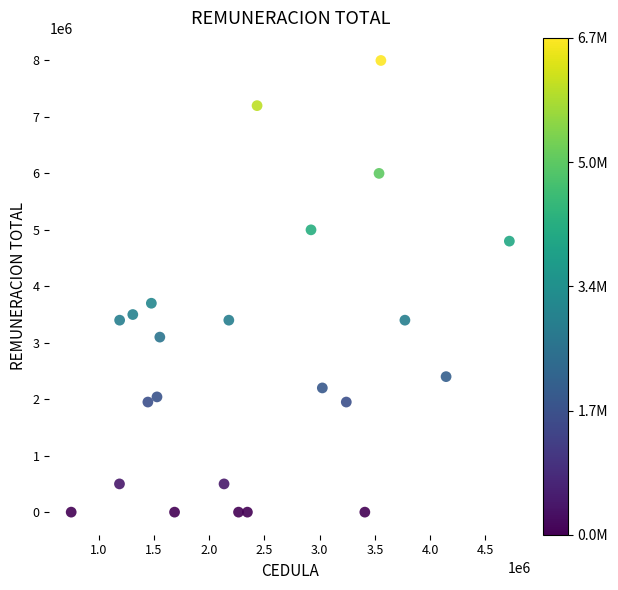

What is the range of Y values (max minus min)?

8000000